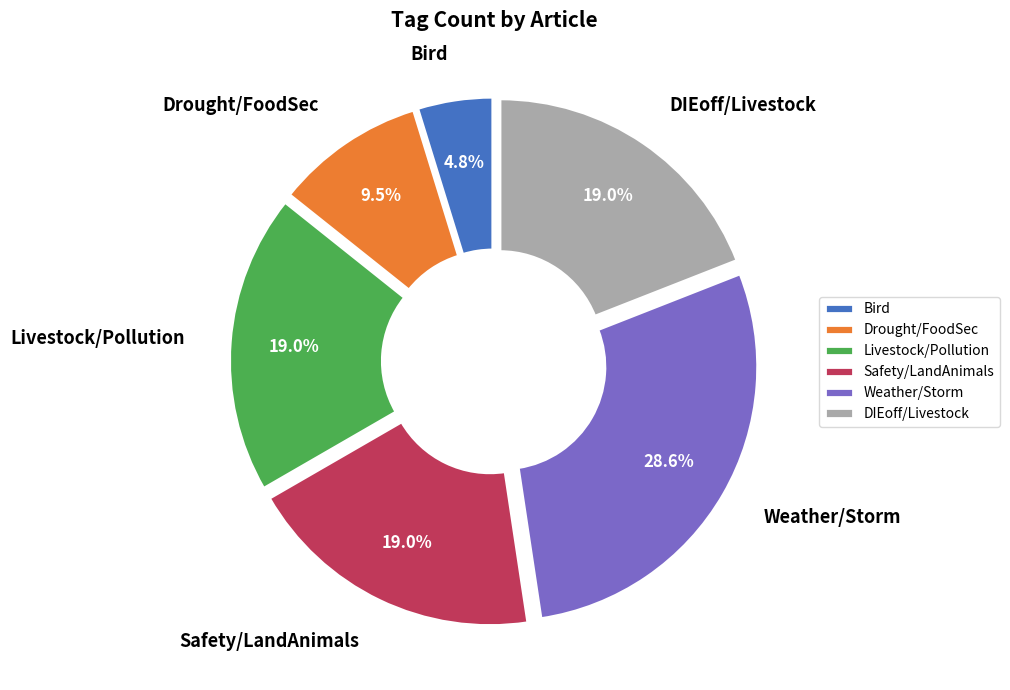

Is there any slice that represents more than half of the pie?

No